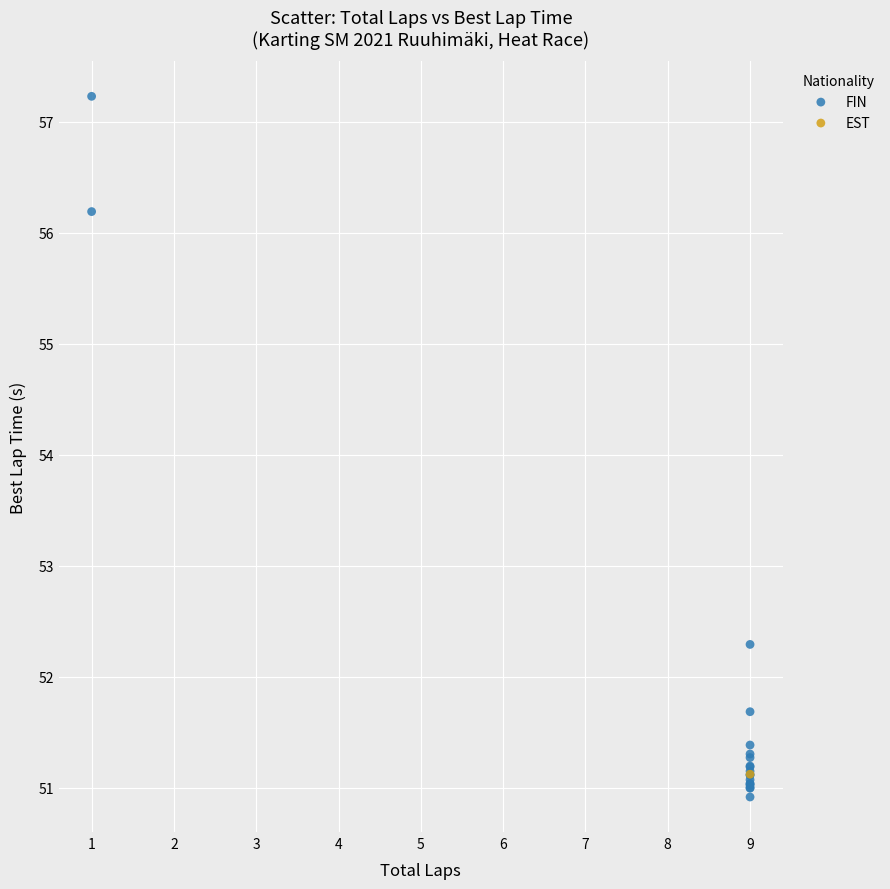

What are all the series names shown in the legend?

FIN, EST